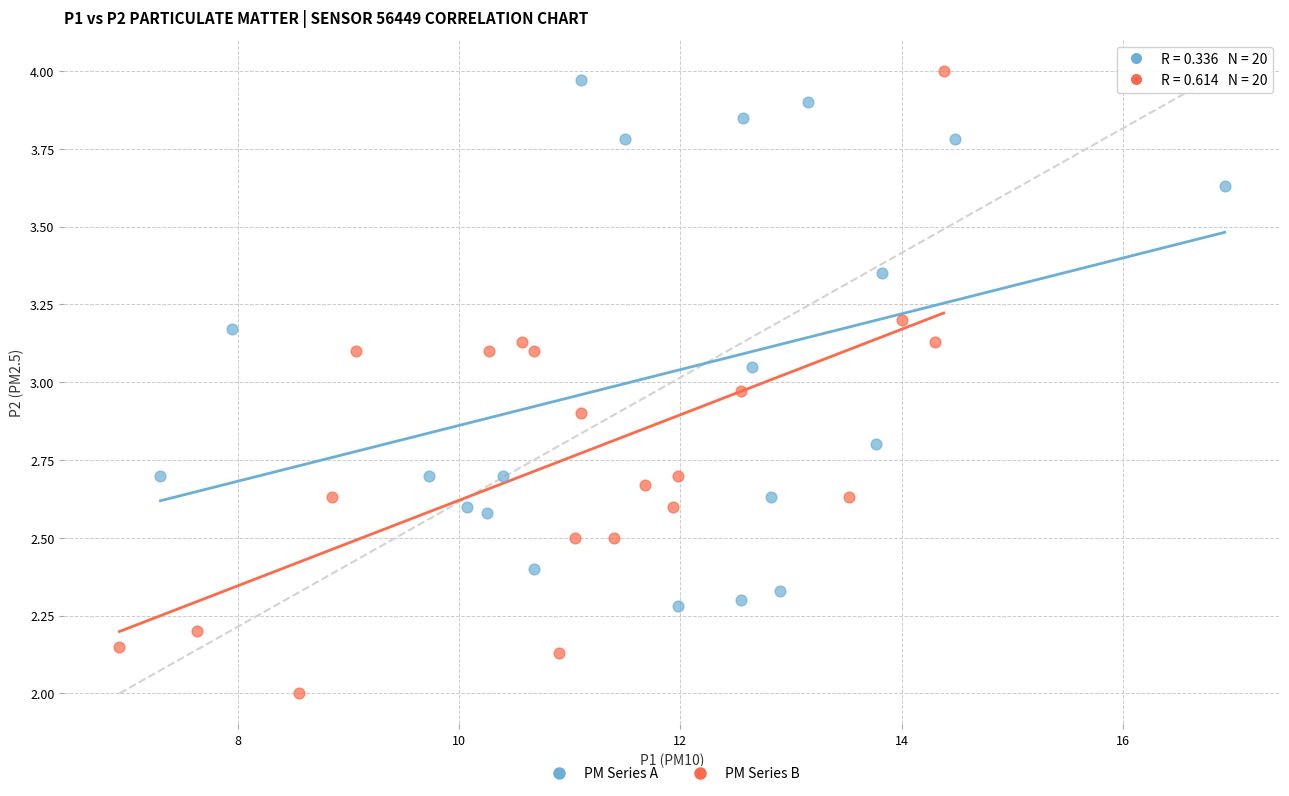

Which series reaches the minimum Y coordinate?

PM Series B